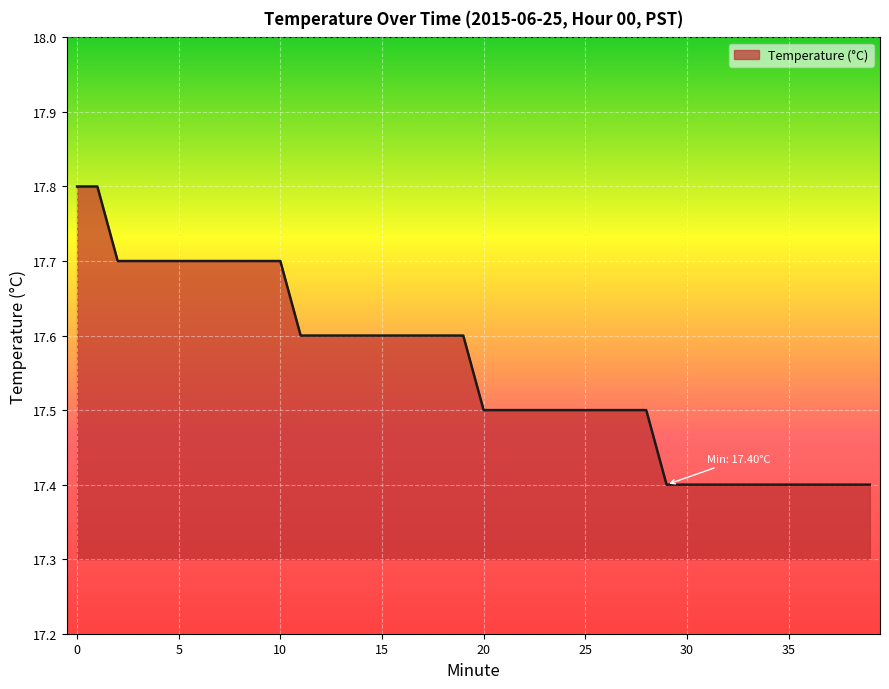

What is the greatest value displayed?

17.8